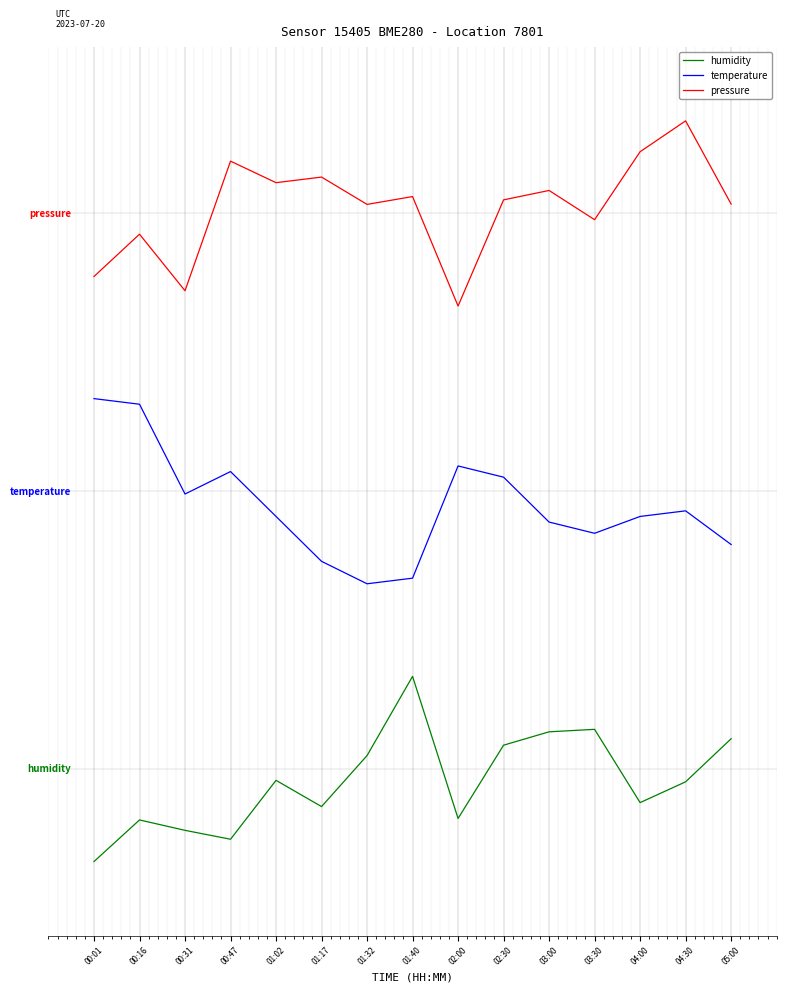

What is the lowest value of the temperature series?

2.0